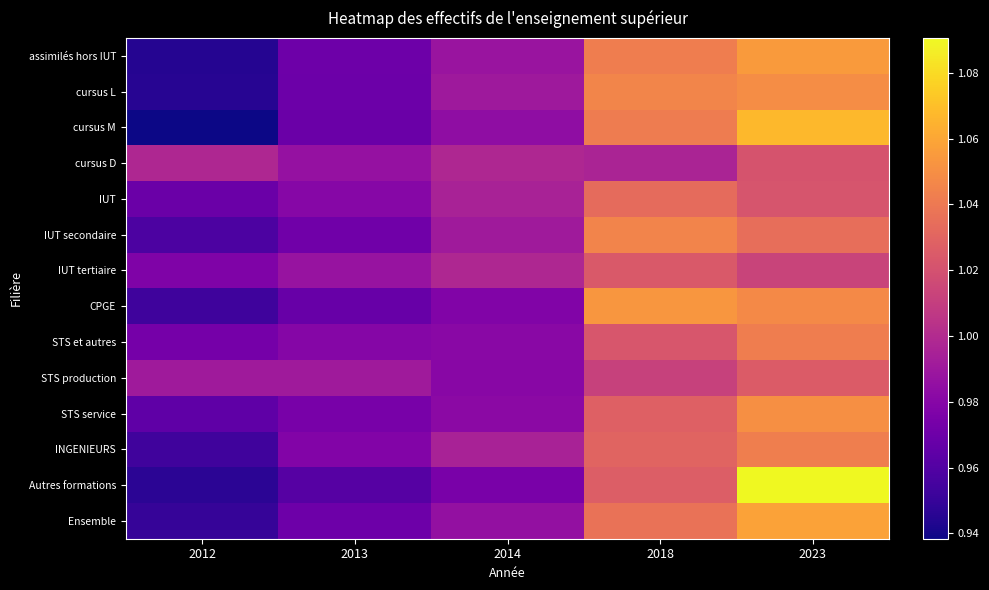

Rank the series at 2014 from highest to lowest value.

IUT tertiaire, cursus D, INGENIEURS, IUT, IUT secondaire, cursus L, assimilés hors IUT, Ensemble, cursus M, STS service, STS et autres, STS production, CPGE, Autres formations